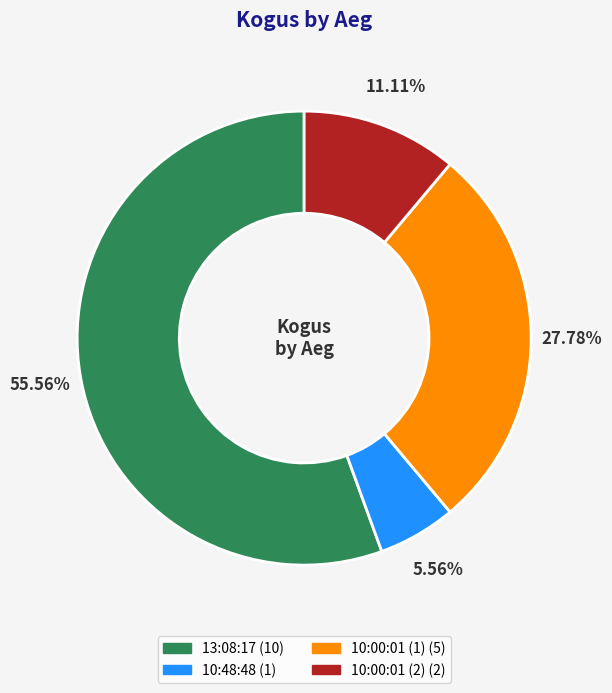

What percentage is the 10:48:48 slice, to the nearest percent?

6%